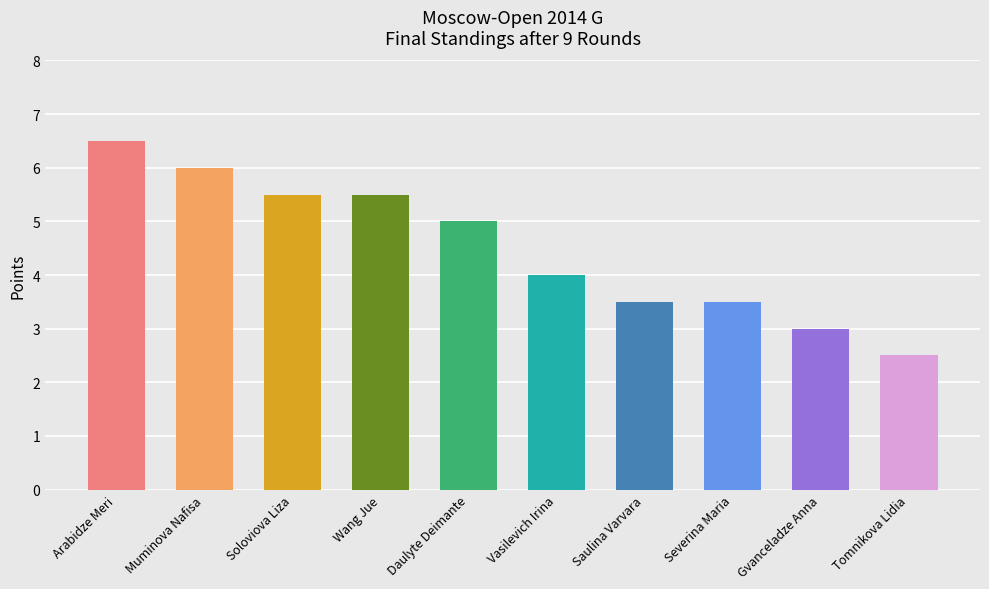

What value does the data have at Tomnikova Lidia?

2.5